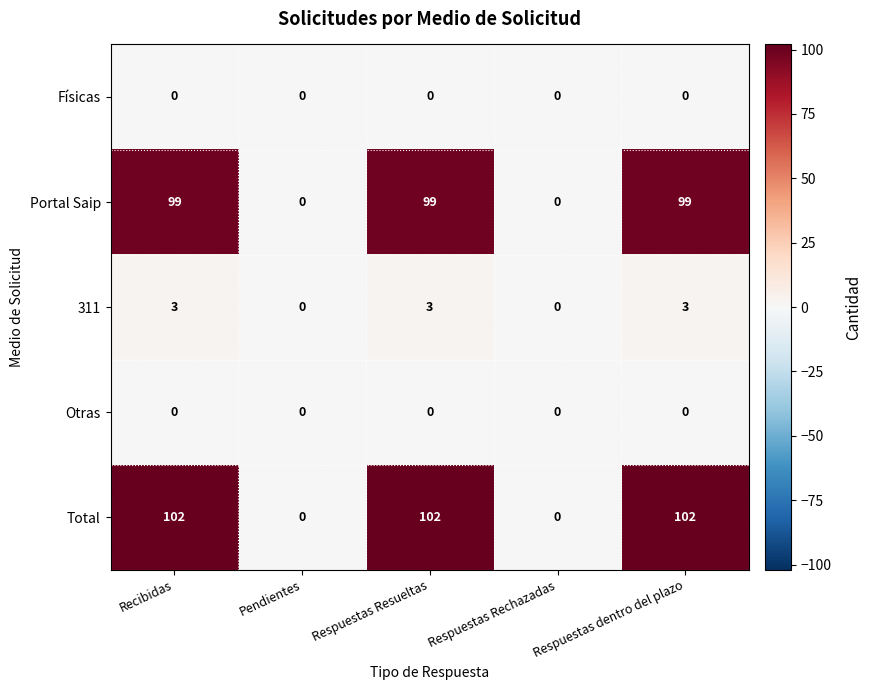

What is the maximum value shown in the chart?

102